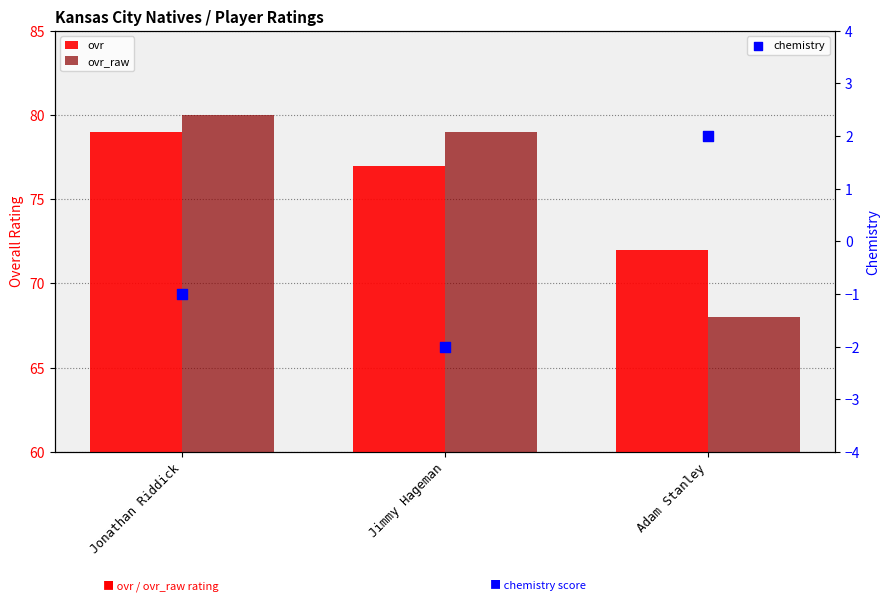

Which series contains the highest Y value?

ovr_raw